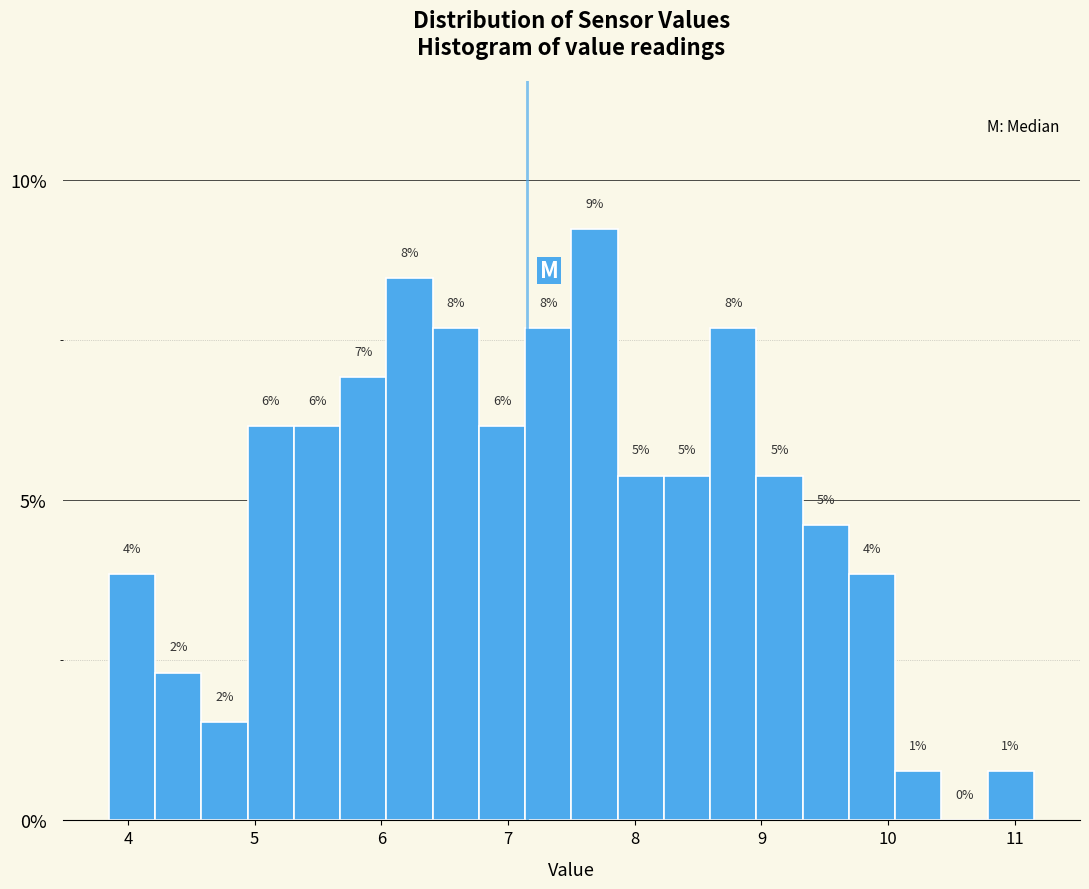

Read against the x-axis, roughly where is the centre of the tallest bar?

7.7